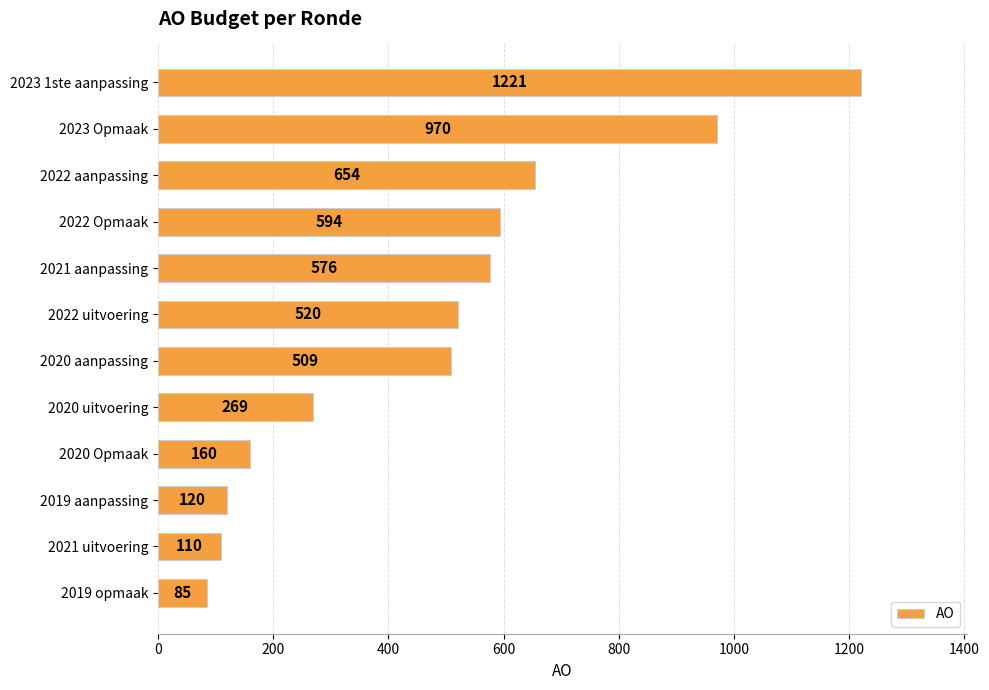

Approximately how many times larger is the value at 2022 uitvoering compared to 2021 uitvoering?

4.7